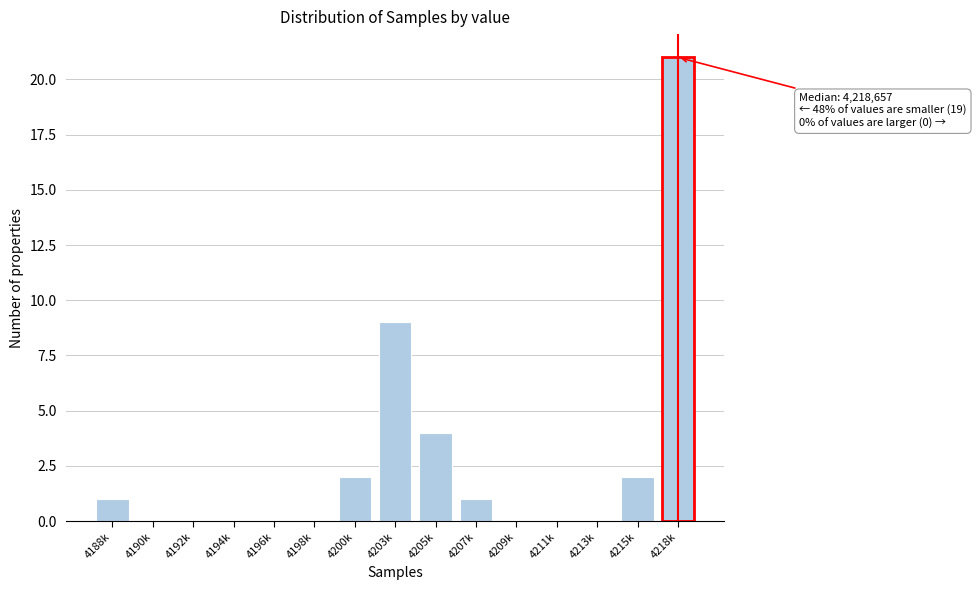

Reading left to right, list all the values displayed in this chart.

4188k=1	4190k=0	4192k=0	4194k=0	4196k=0	4198k=0	4200k=2	4203k=9	4205k=4	4207k=1	4209k=0	4211k=0	4213k=0	4215k=2	4218k=21